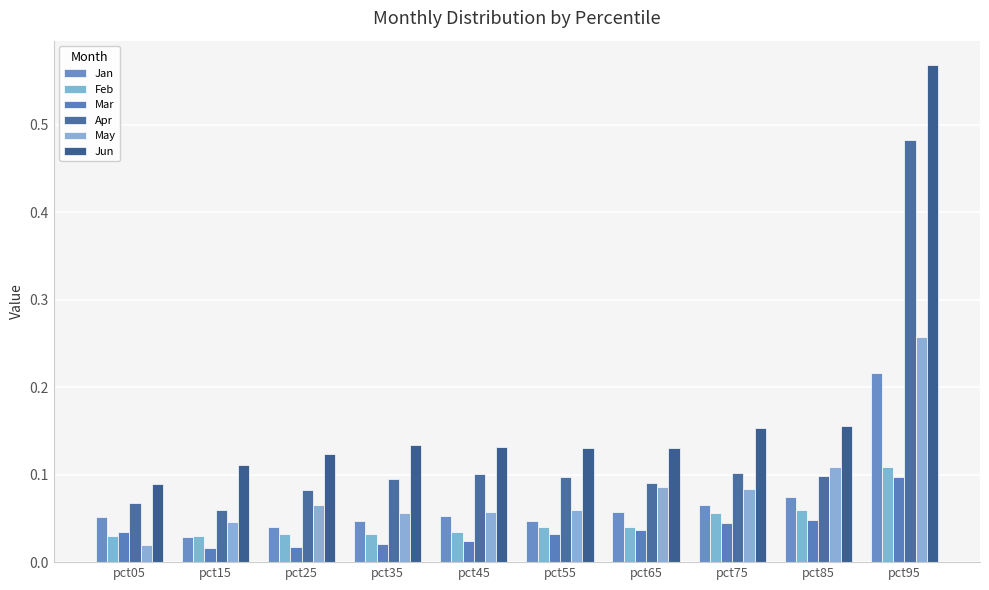

What is the average value of the May series?

0.1